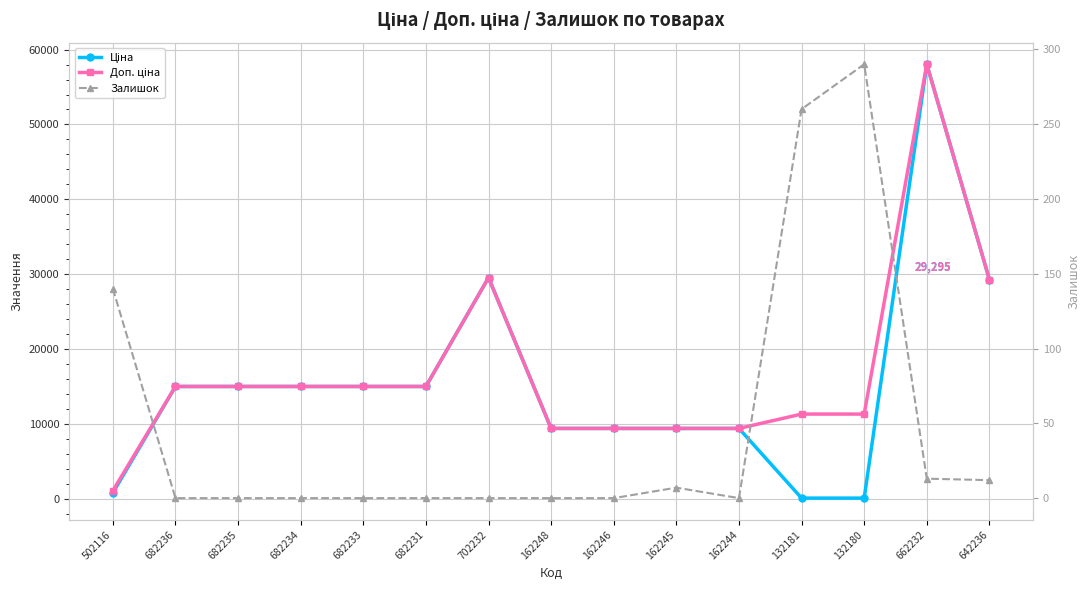

The value of Ціна at 662232 is 58037.0. True or false?

True